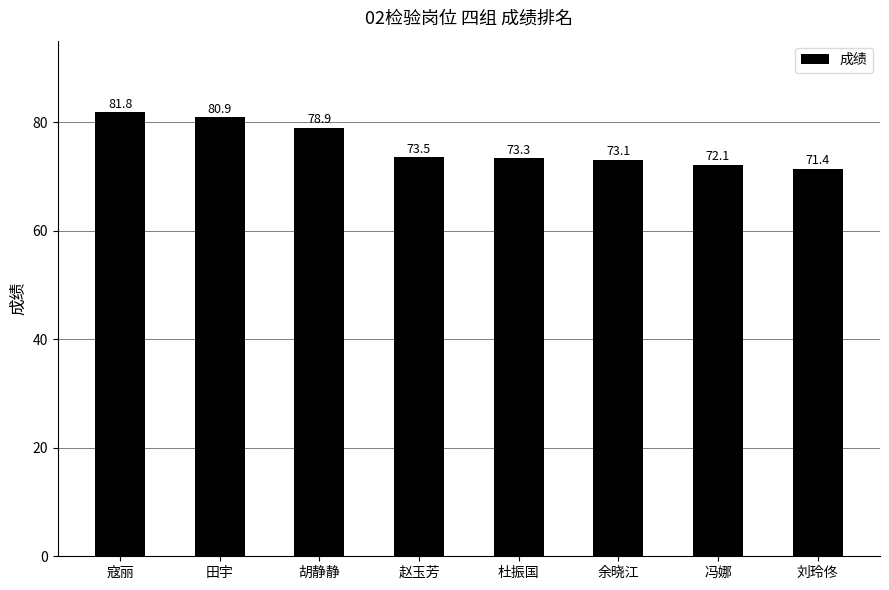

At which label is the value closest to 76?

赵玉芳